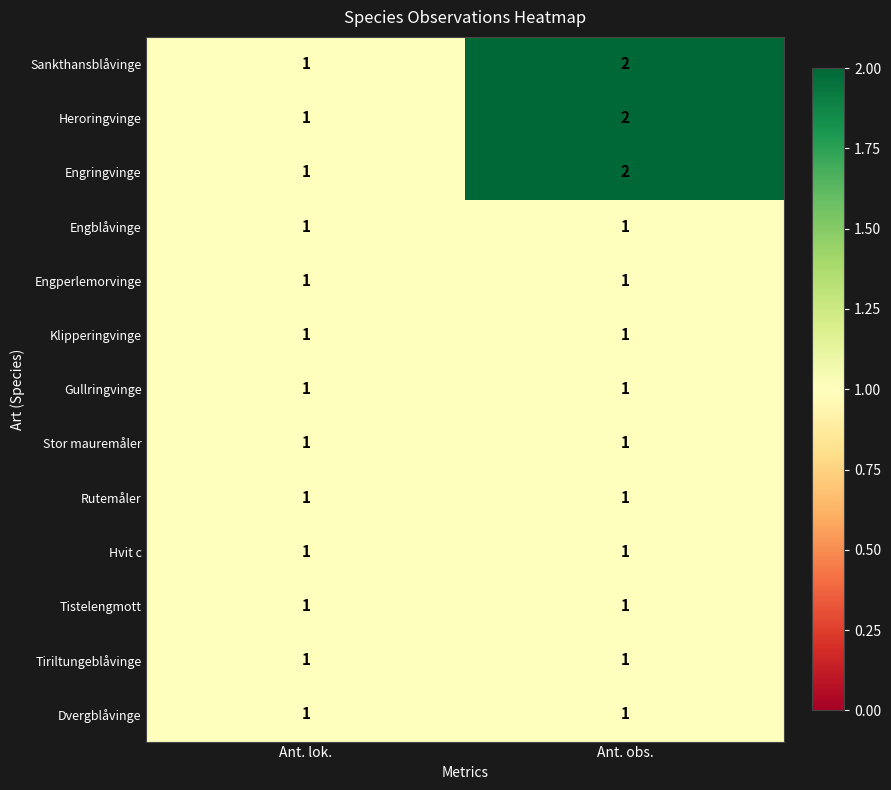

True or false: Engperlemorvinge has a value of 1 at Ant. obs..

True